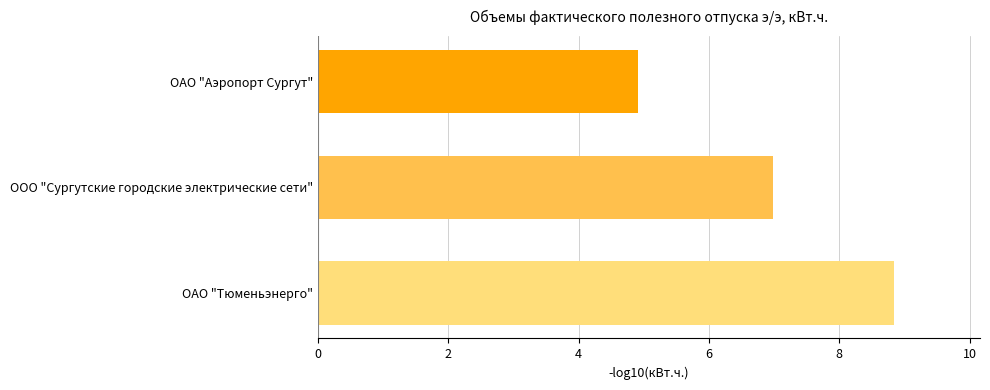

Does the chart contain stacked bars?

No